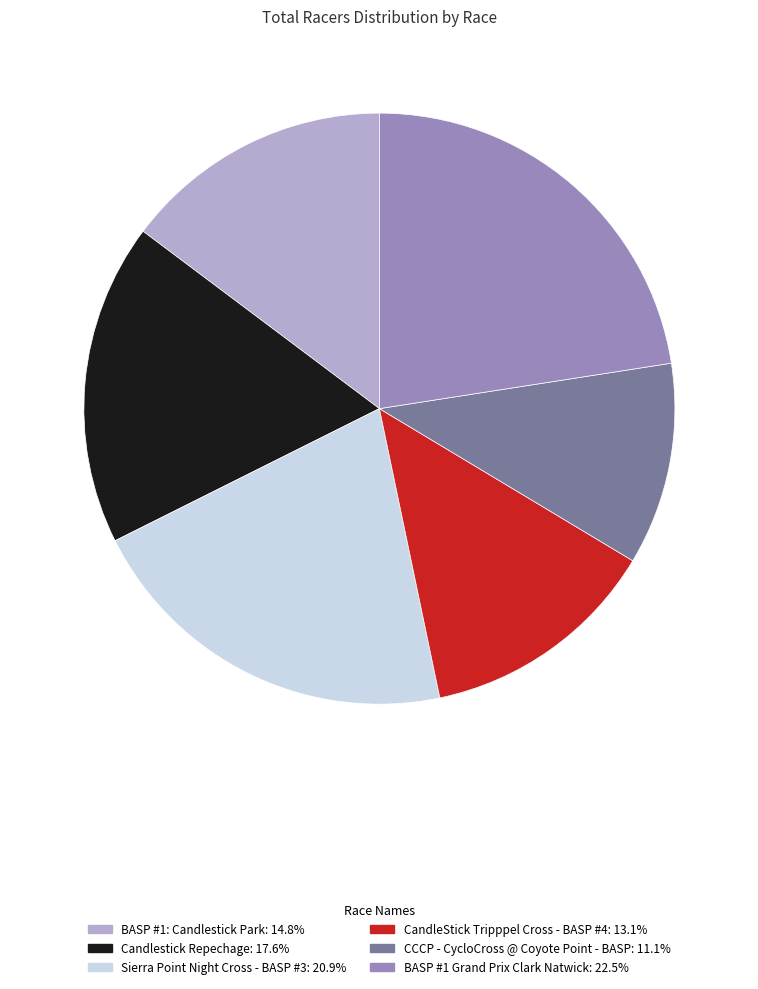

True or false: BASP #1: Candlestick Park accounts for 1% of the total.

False